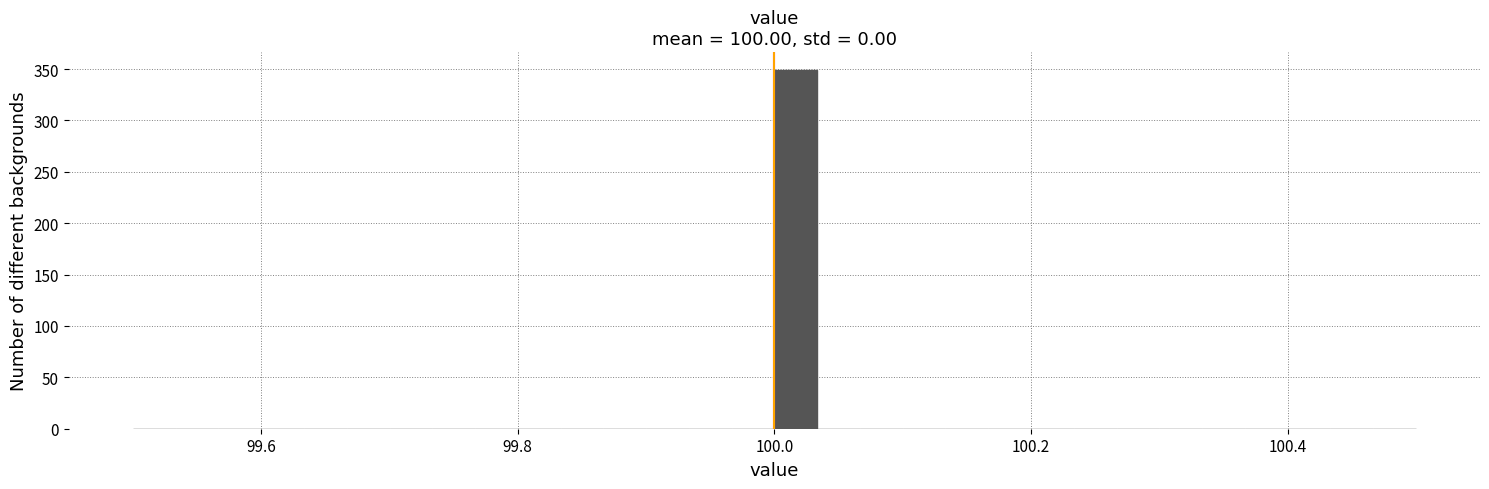

Around what value on the x-axis is the tallest bar? Give the approximate position of its centre, as read against the axis.

100.02